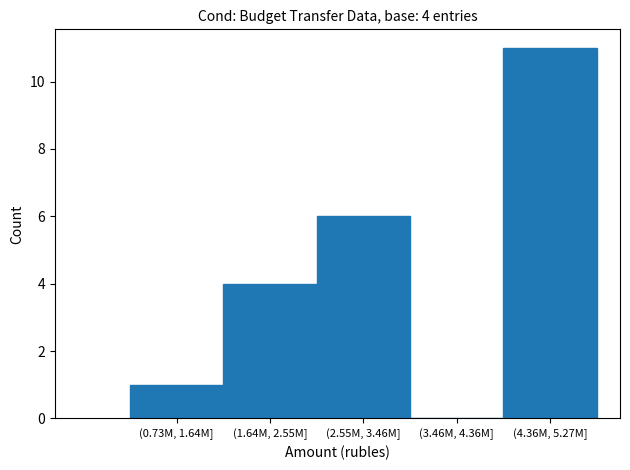

Reading right to left, extract all data points from this chart.

(4.36M, 5.27M]=11	(3.46M, 4.36M]=0	(2.55M, 3.46M]=6	(1.64M, 2.55M]=4	(0.73M, 1.64M]=1